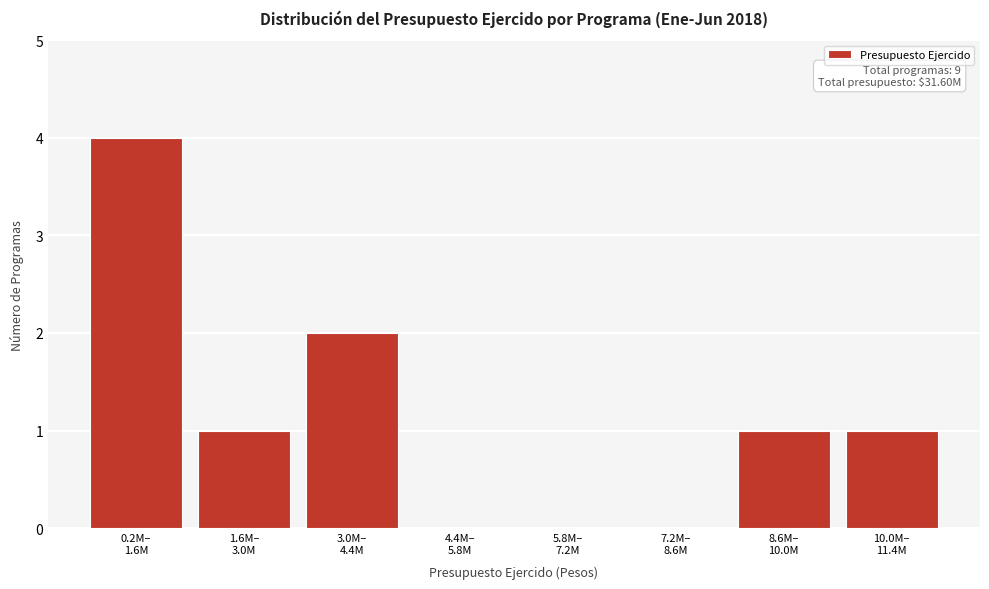

What is the maximum value shown in the chart?

4